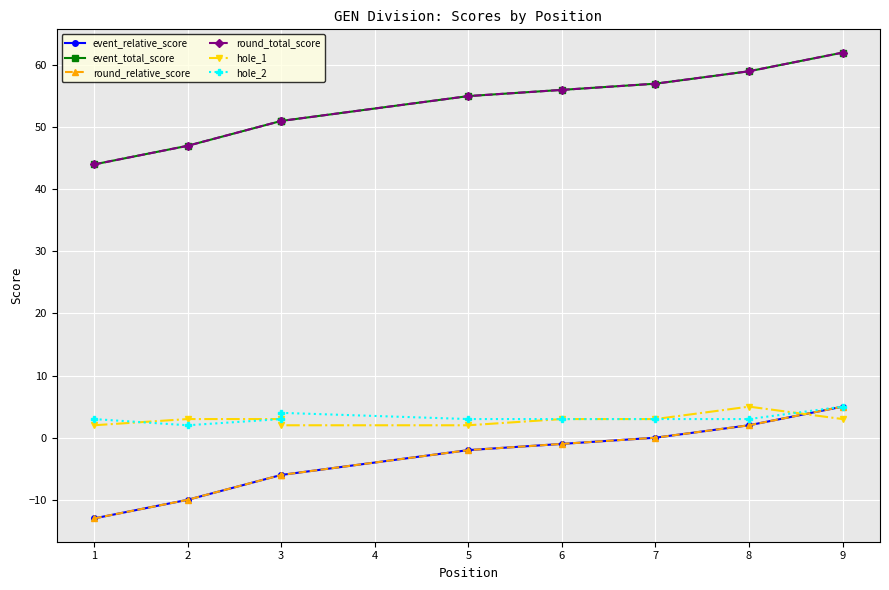

What is the value of the round_total_score point at the 5th from the left?

55